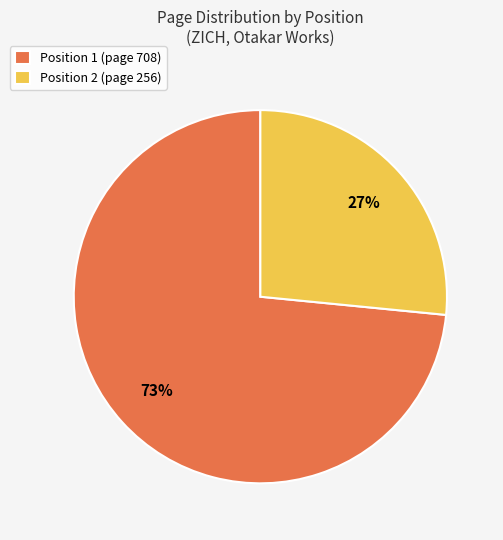

Does Position 1 (page 708) represent more than half of the total?

Yes